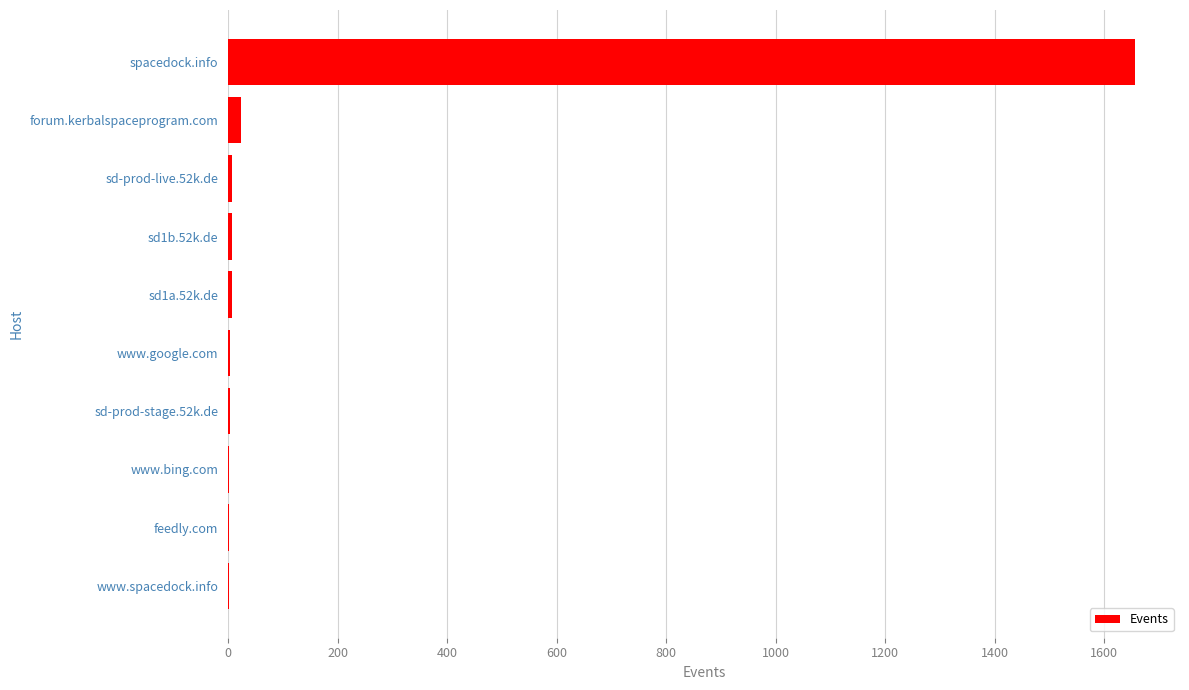

What is the average value?

172